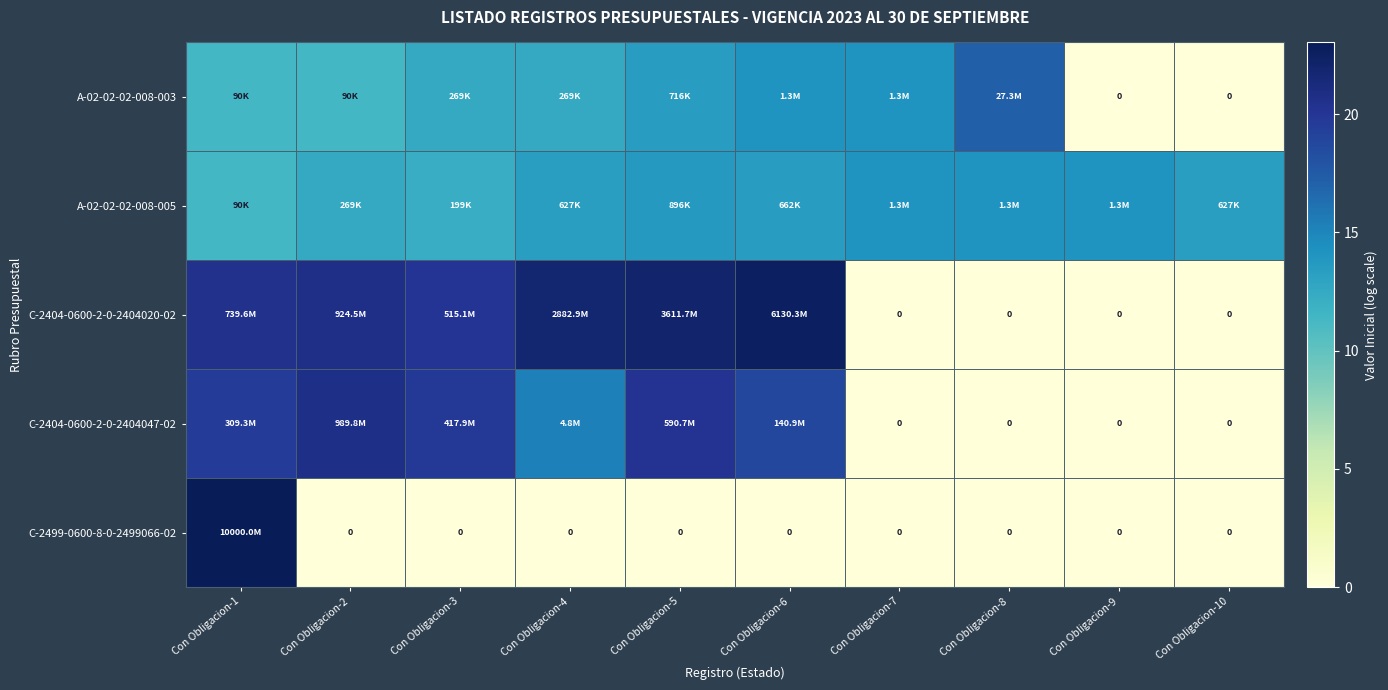

What is the total value across all series at Con Obligacion-10?

13.3